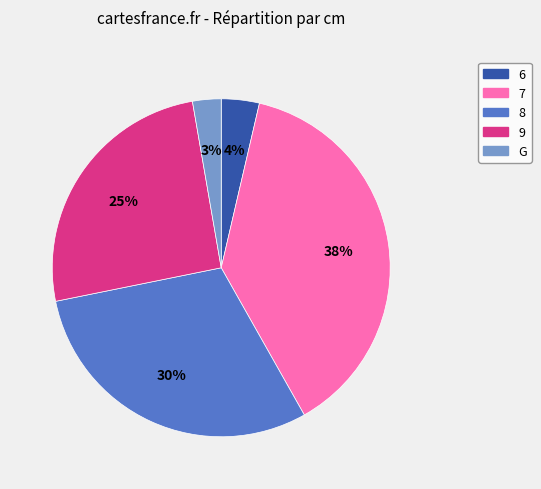

How many segments does this pie chart have?

5